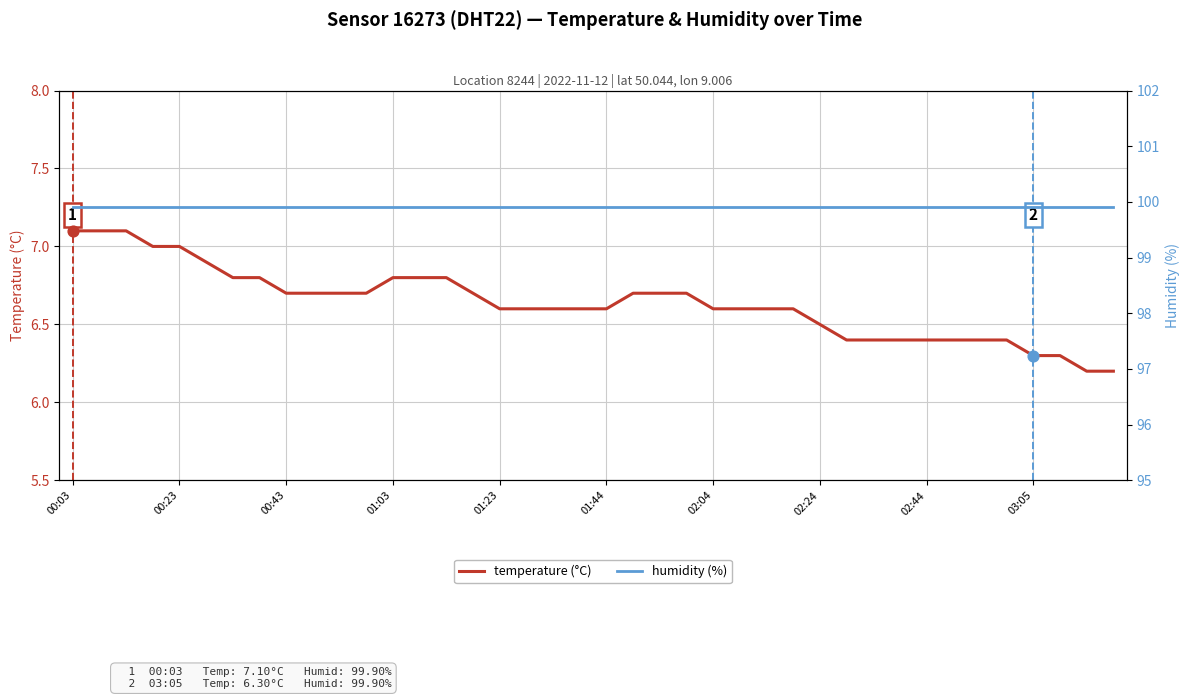

What is the highest value of the temperature (°C) series?

7.1